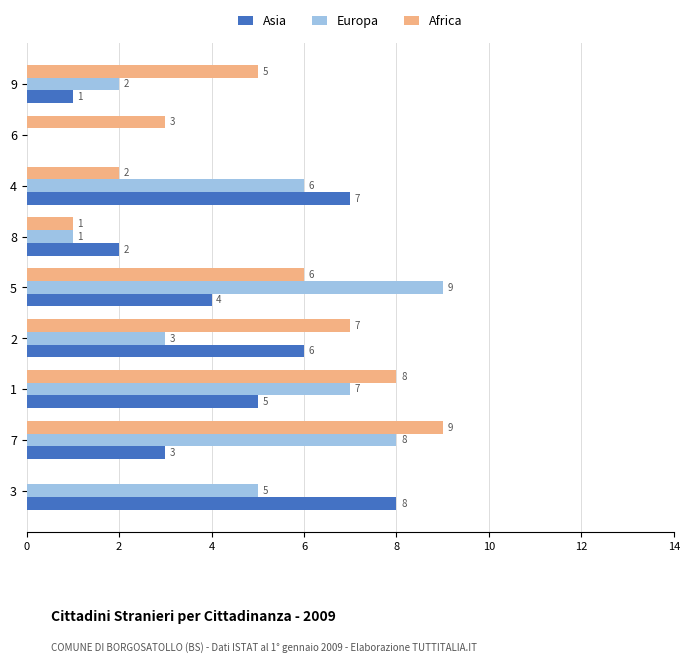

Between 3 and 9, which series saw the biggest shift?

Asia